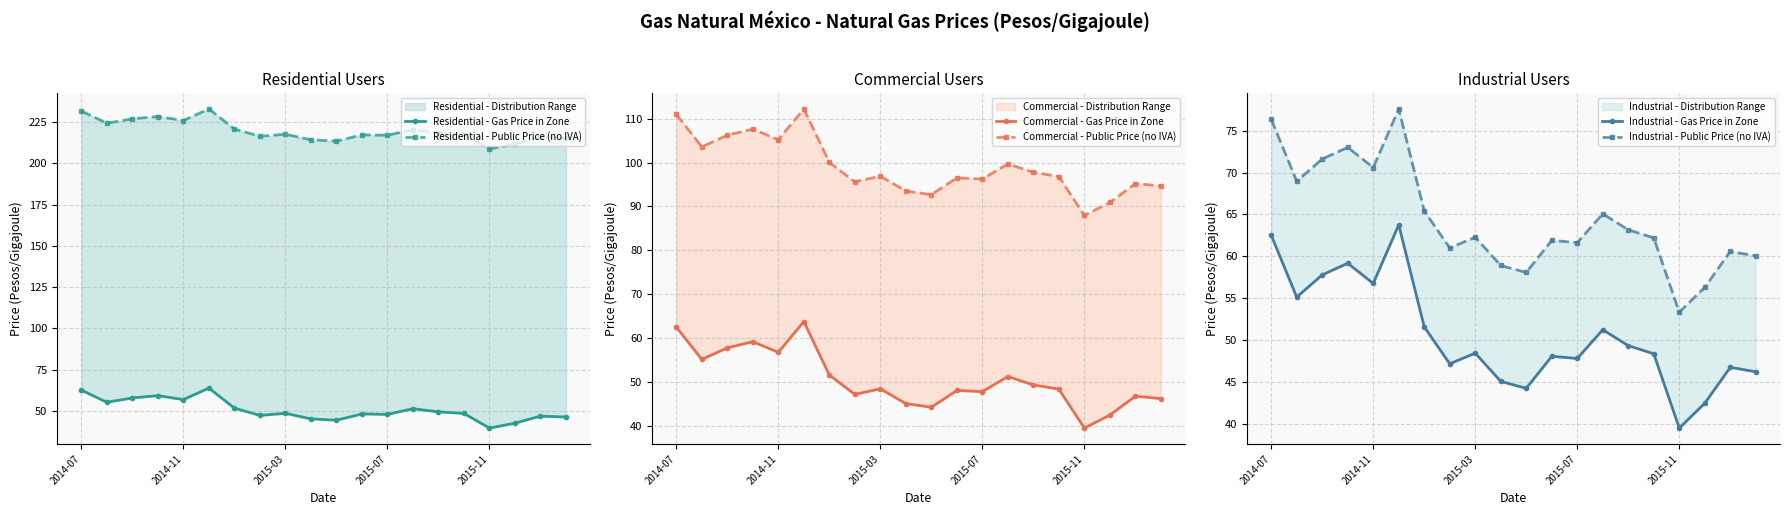

True or false: Industrial - Gas Price in Zone and Commercial - Gas Price in Zone cross at least once.

False